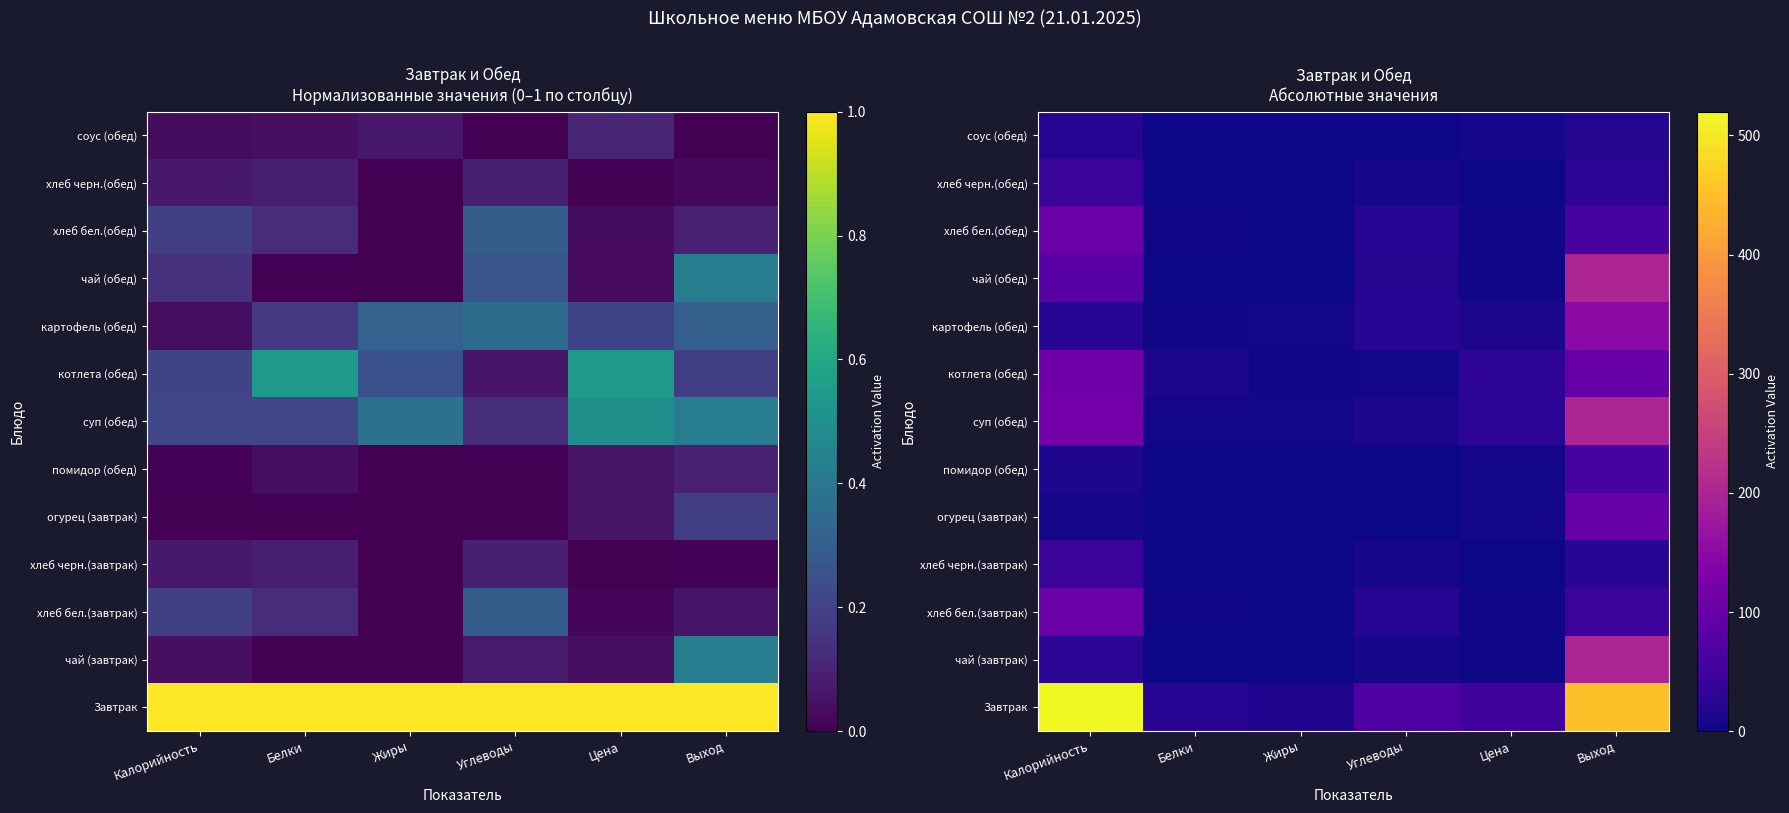

Which label corresponds to the smallest value in the chart?

Белки